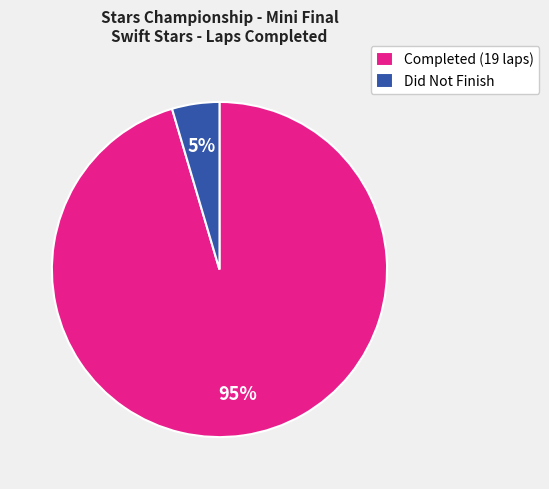

Combined, do Completed (19 laps) and Did Not Finish account for over 50%?

Yes